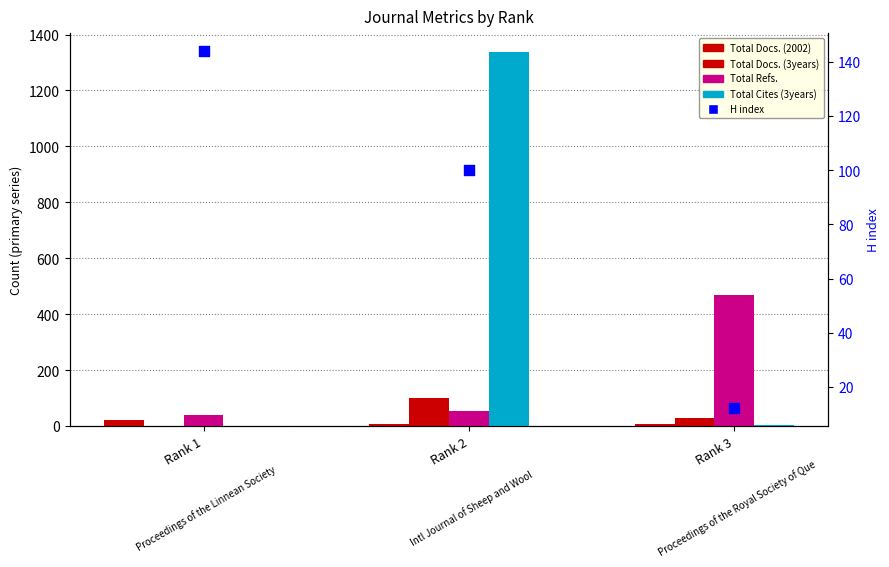

At which category is the sum across all series the highest?

Rank 2